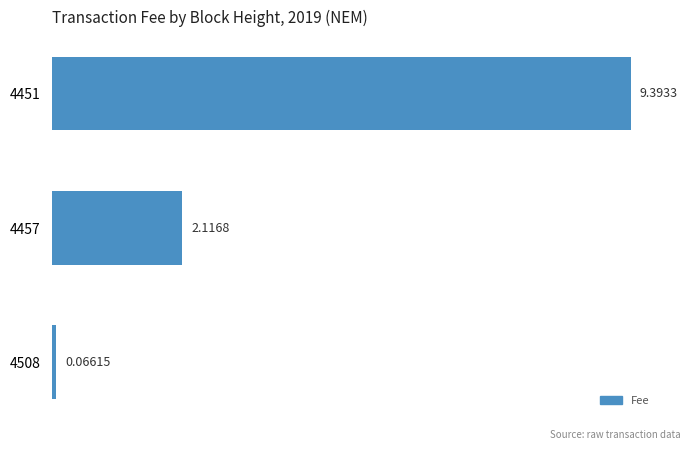

What is the sum of all values?

11.6